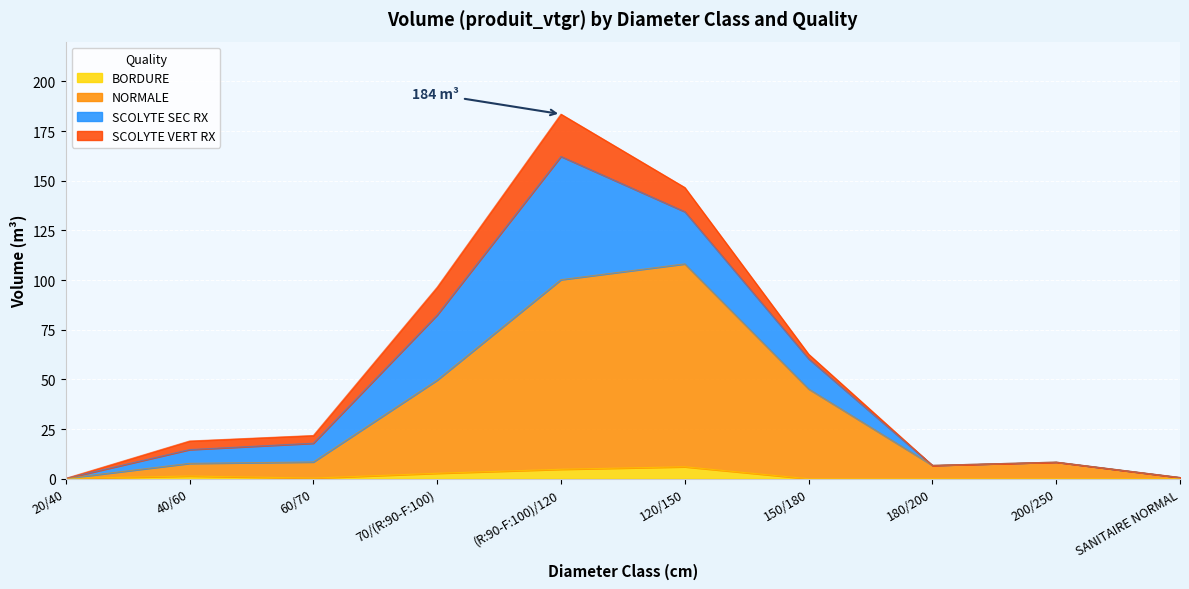

The BORDURE series shows 1.4 at 40/60. True or false?

True